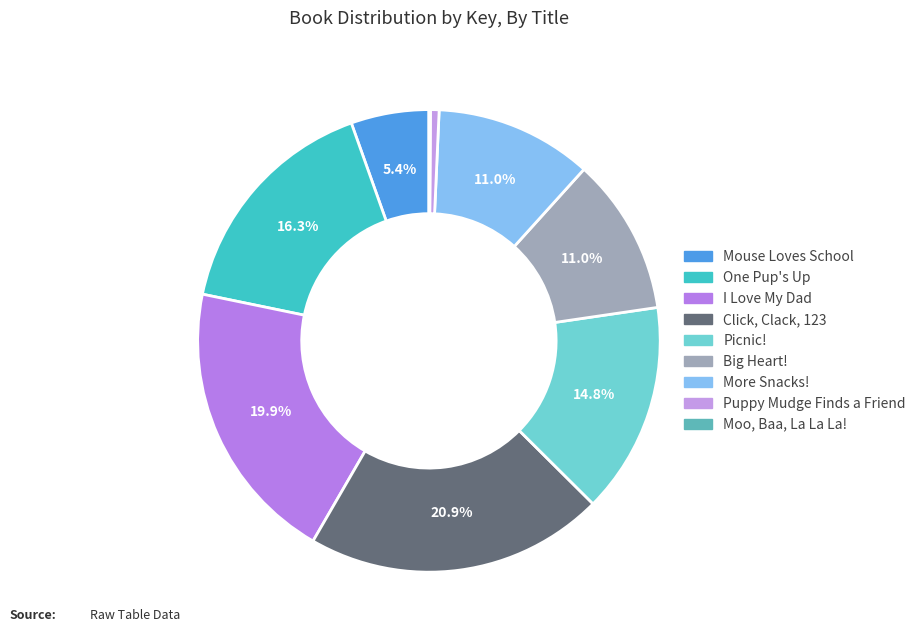

What percentage is NOT represented by One Pup's Up?

83.7%